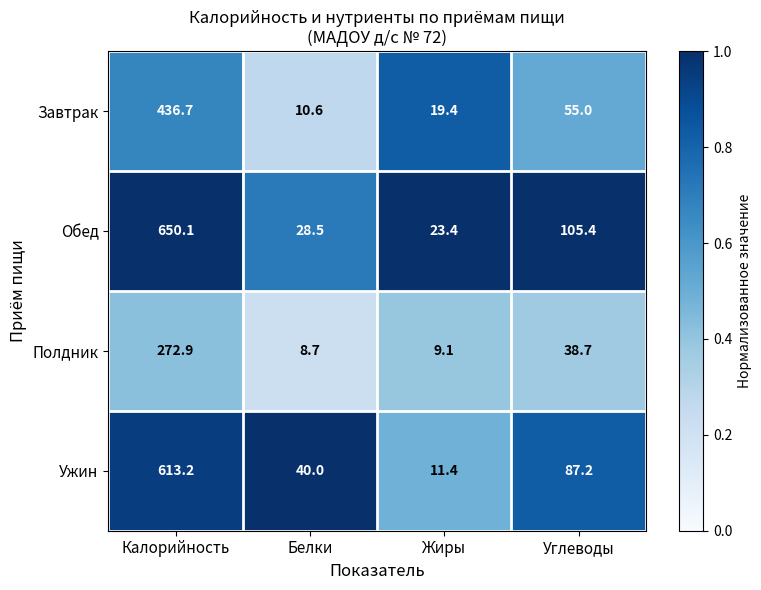

The Обед series shows 23.4 at Жиры. True or false?

True